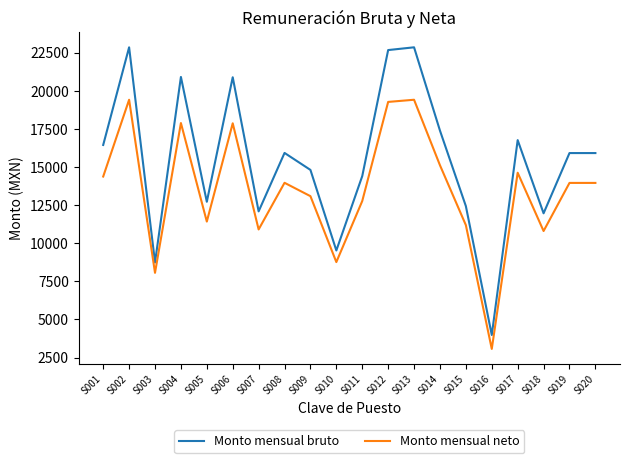

At which category does Monto mensual neto reach its first local peak?

S002